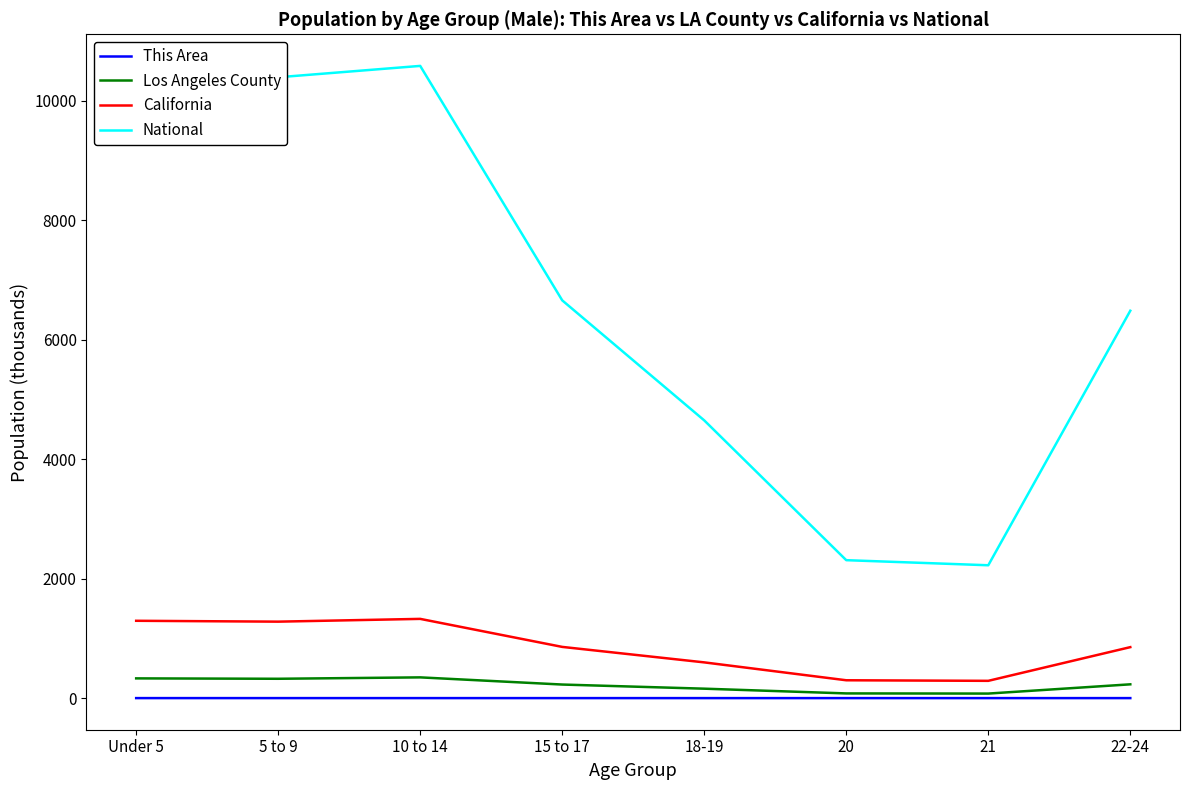

What is the average value of the California series?

849.4